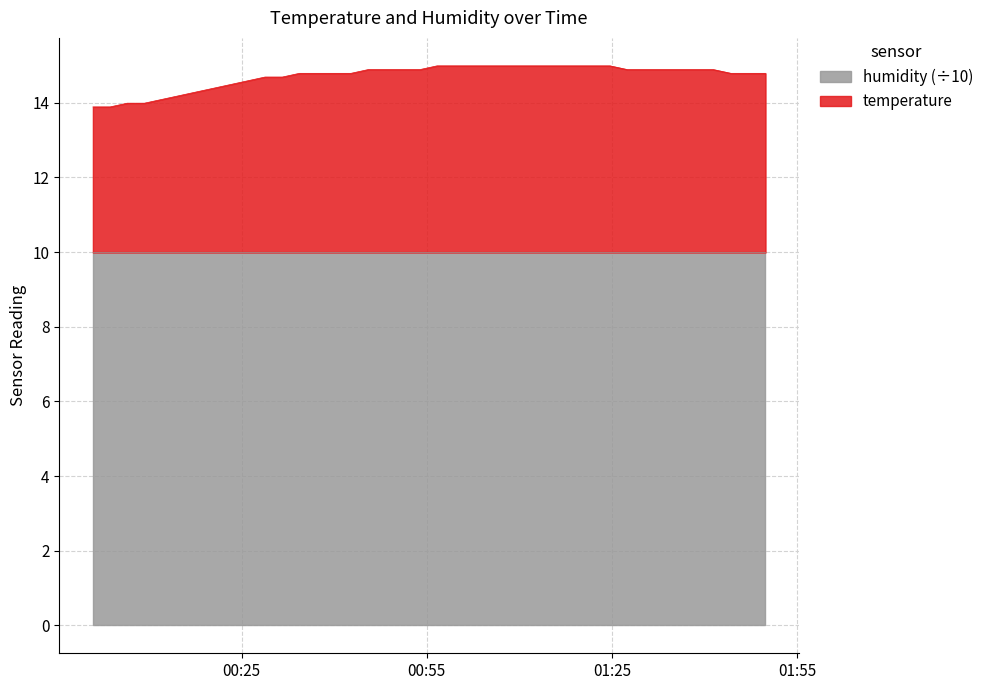

What is the maximum value shown in the chart?

15.0